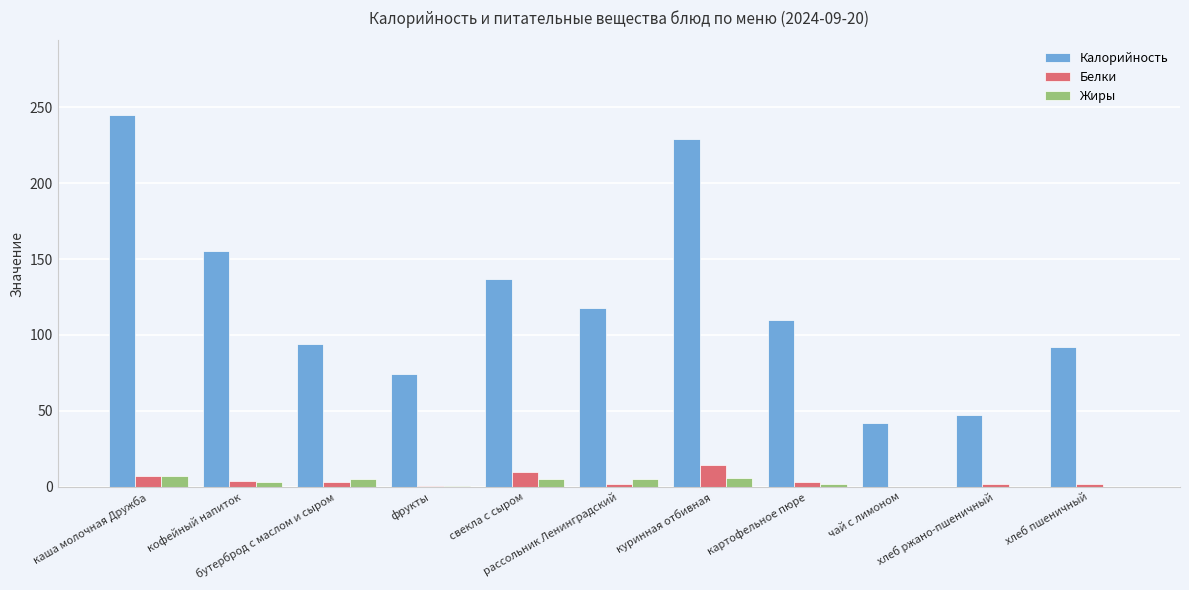

Which series has the largest total across all categories?

Калорийность